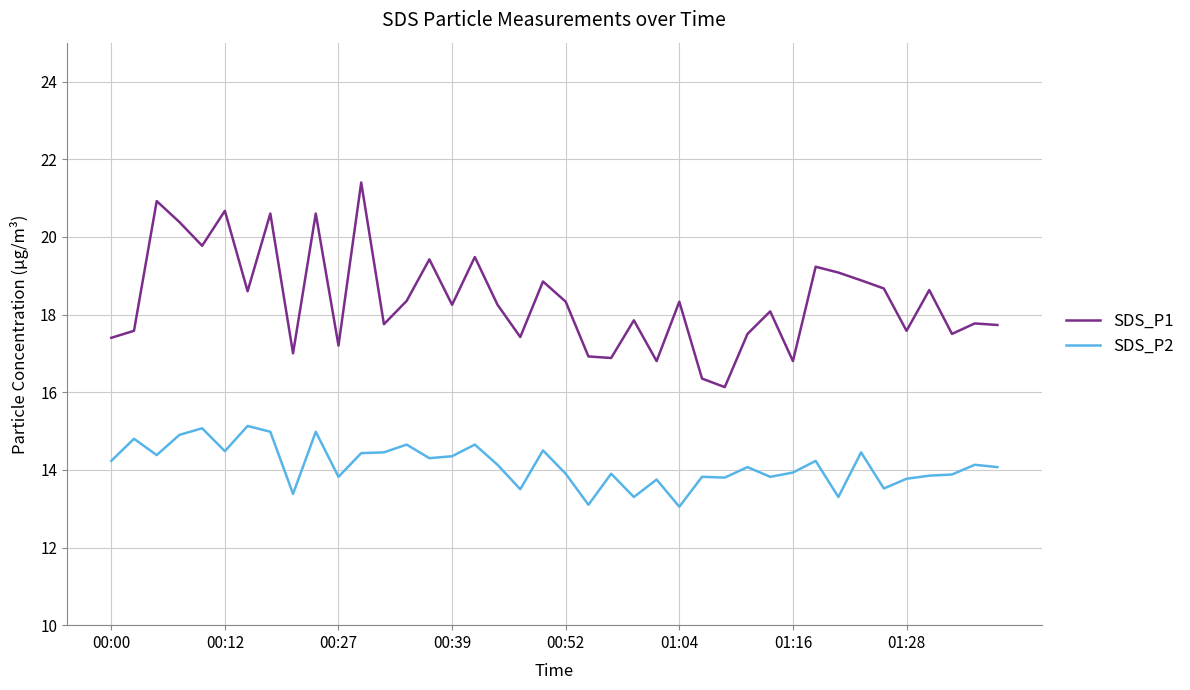

Does the chart display data point markers on the line(s)?

No